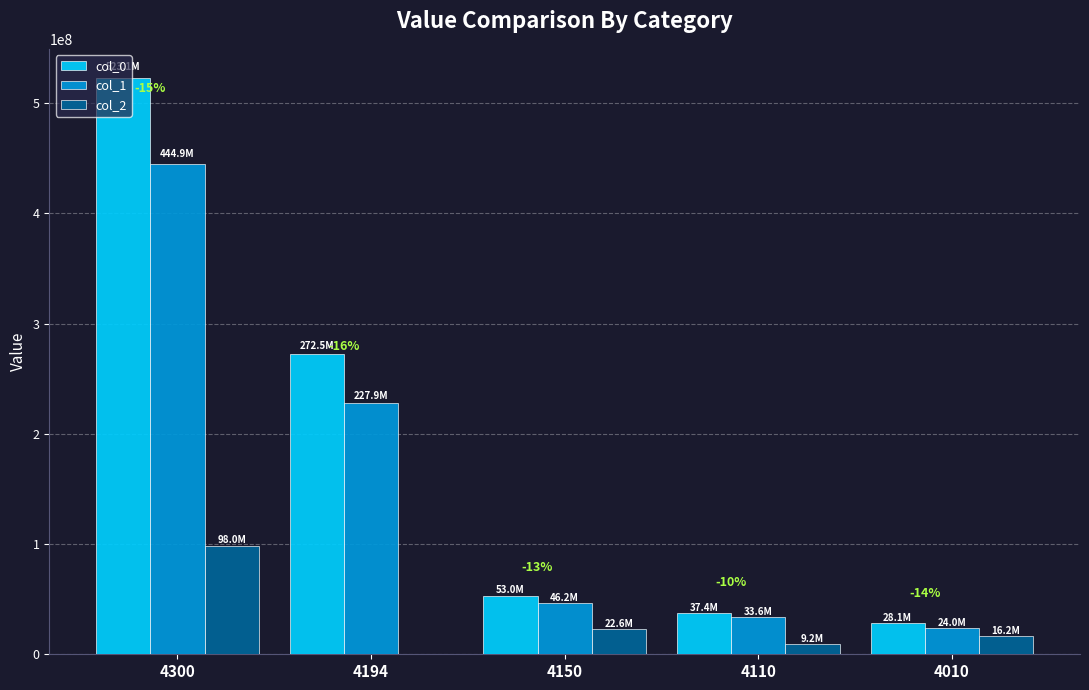

At which category is the sum across all series the highest?

4300